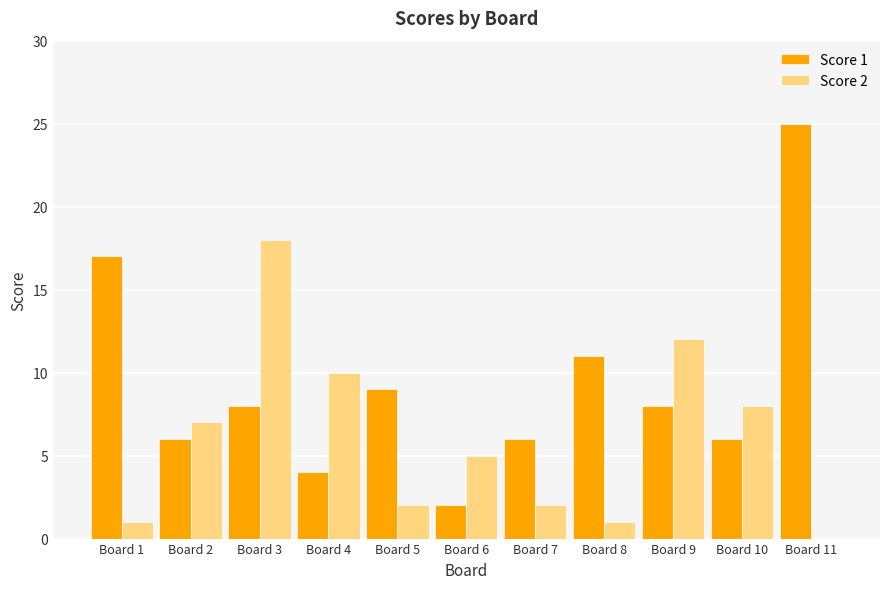

Reading left to right, what are all the values shown in this chart?

Score 1: 17	6	8	4	9	2	6	11	8	6	25
Score 2: 1	7	18	10	2	5	2	1	12	8	0